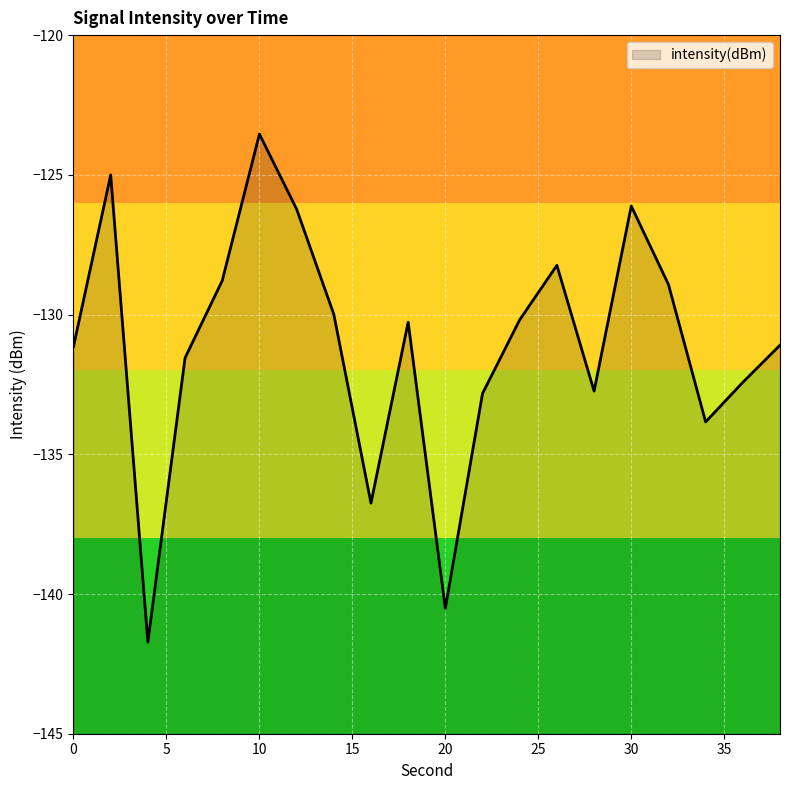

Reading left to right, list all the values displayed in this chart.

0=-131.1	2=-125.0	4=-141.7	6=-131.6	8=-128.8	10=-123.5	12=-126.2	14=-130.0	16=-136.7	18=-130.3	20=-140.5	22=-132.8	24=-130.2	26=-128.2	28=-132.7	30=-126.1	32=-128.9	34=-133.8	36=-132.4	38=-131.1